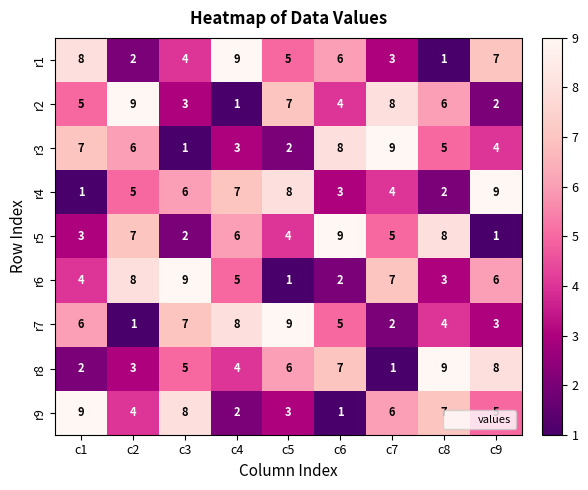

What is the highest value of the r9 series?

9